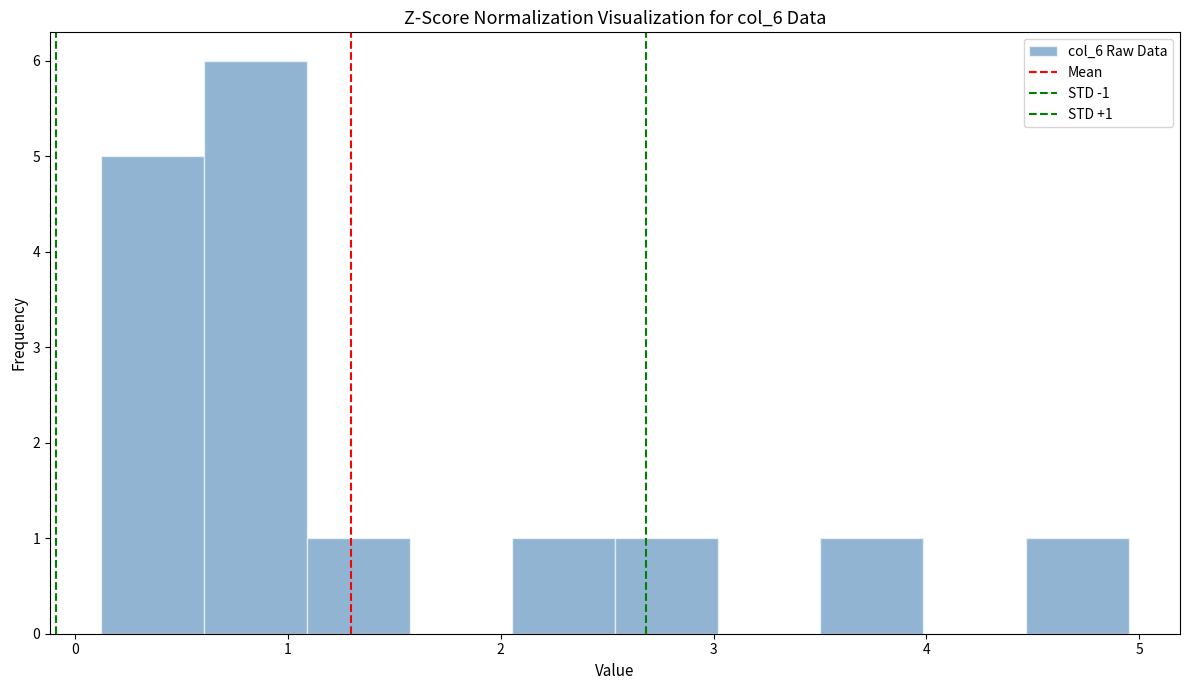

Which range on the x-axis has the tallest bar?

0.6 to 1.1